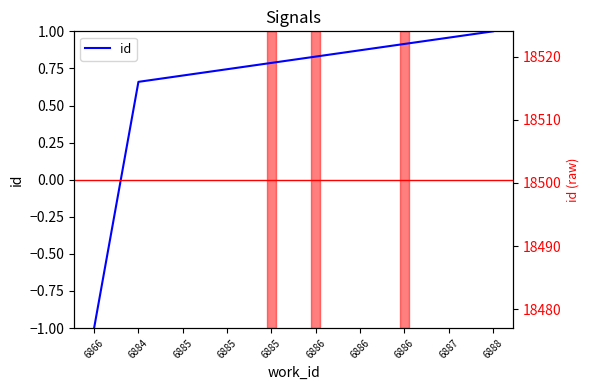

At which category does the chart reach its minimum across all series?

6866